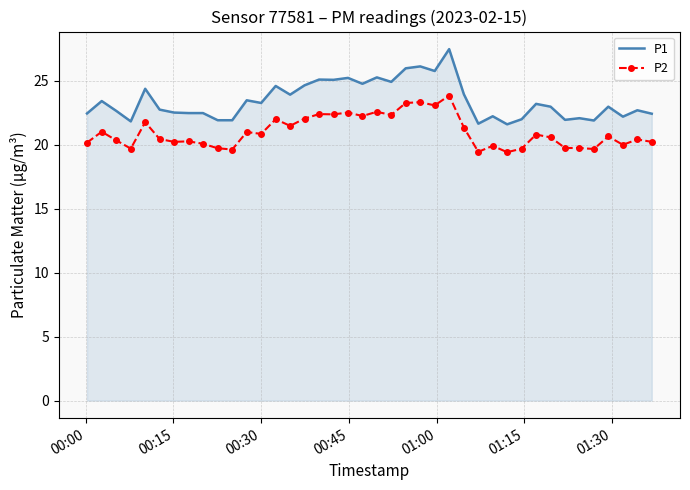

Which series has the largest total across all categories?

P1